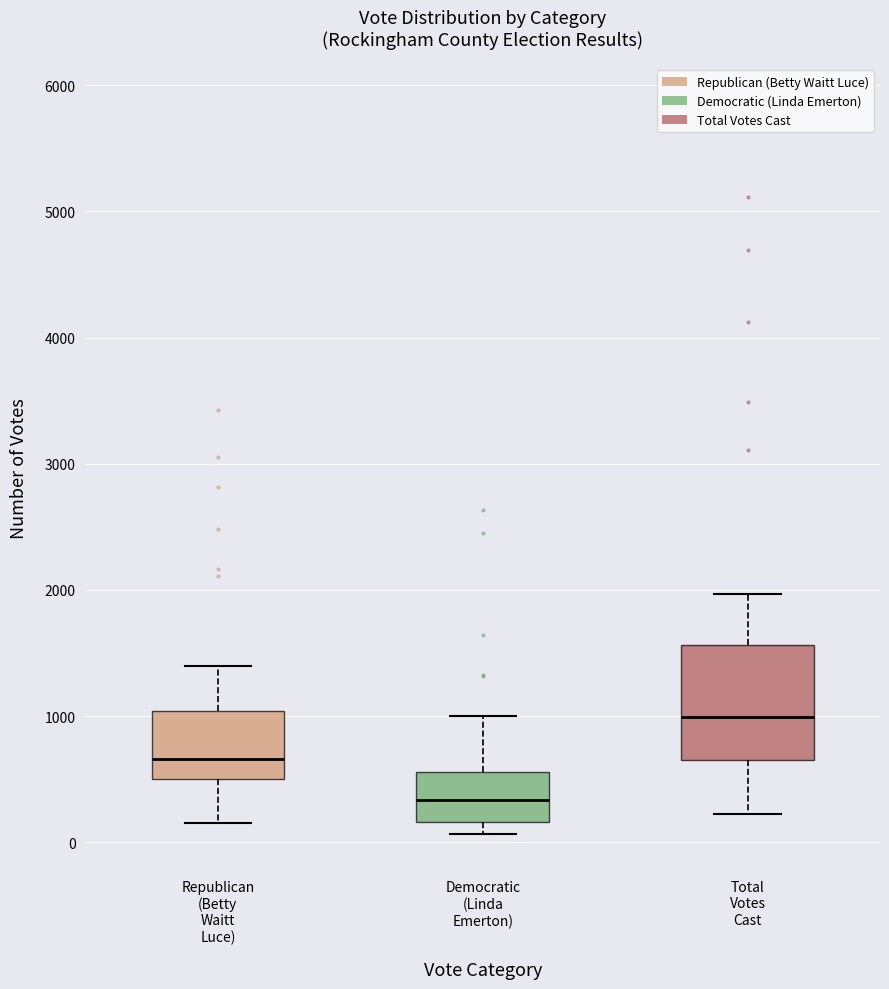

Which box's median line is the lowest?

Democratic (Linda Emerton)